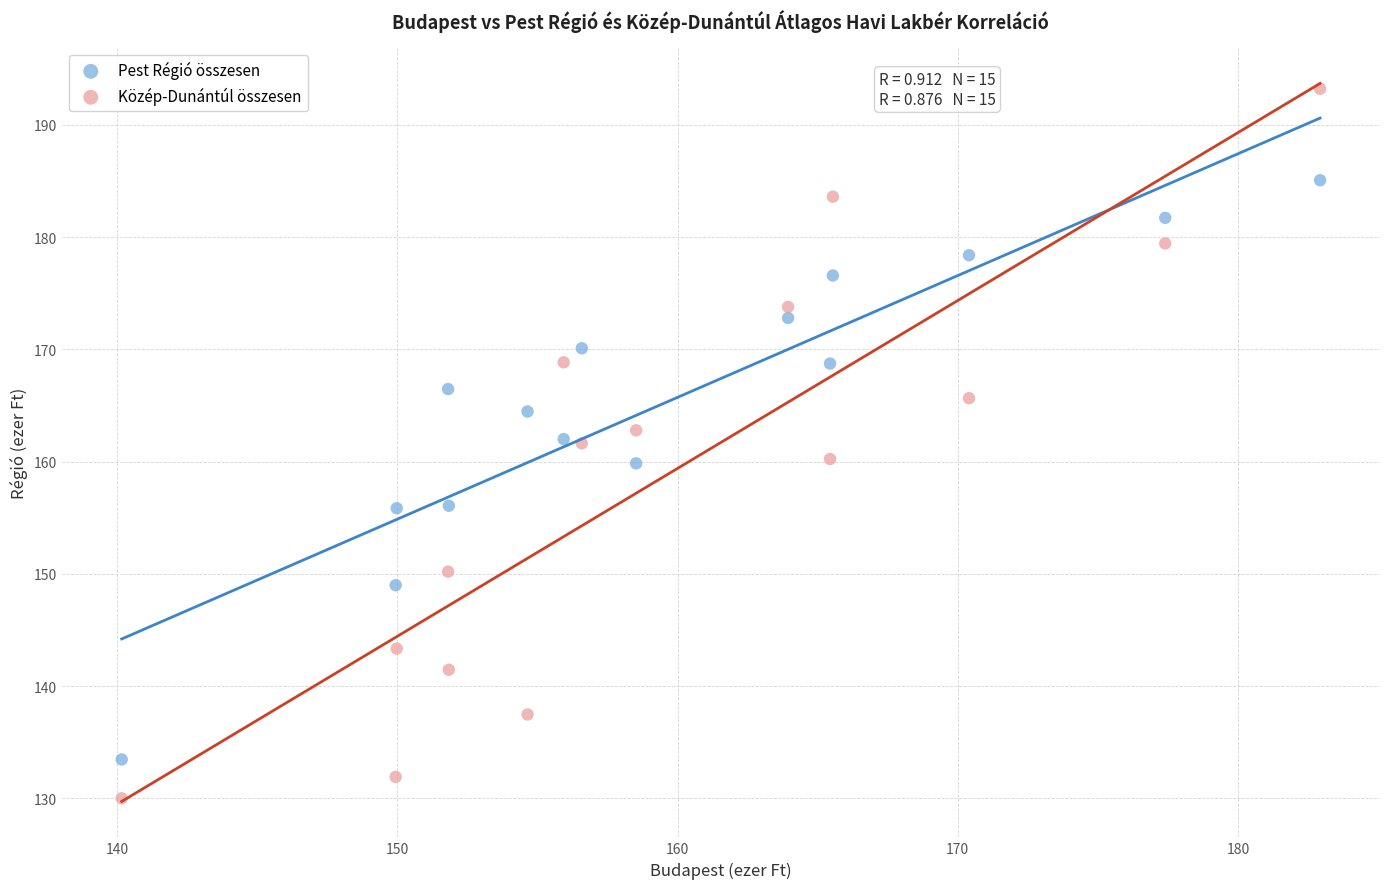

Across all data points, what is the range of X values (max minus min)?

42.8